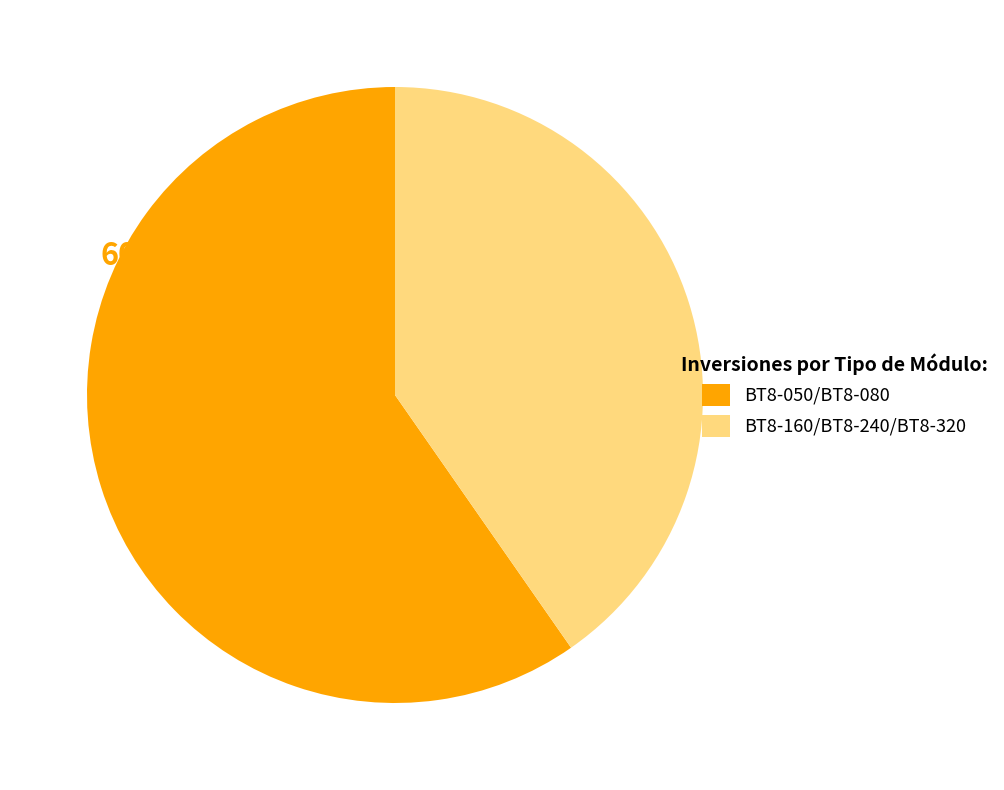

How many slices are in this pie chart?

2